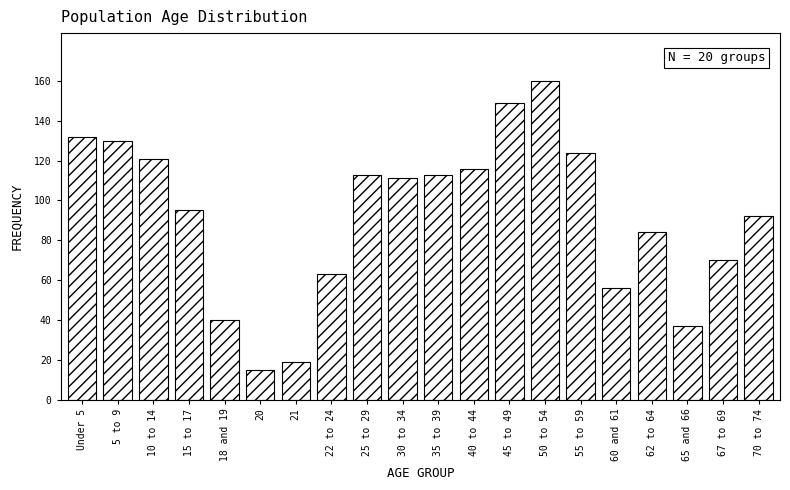

Reading left to right, list all the values displayed in this chart.

Under 5=132	5 to 9=130	10 to 14=121	15 to 17=95	18 and 19=40	20=15	21=19	22 to 24=63	25 to 29=113	30 to 34=111	35 to 39=113	40 to 44=116	45 to 49=149	50 to 54=160	55 to 59=124	60 and 61=56	62 to 64=84	65 and 66=37	67 to 69=70	70 to 74=92